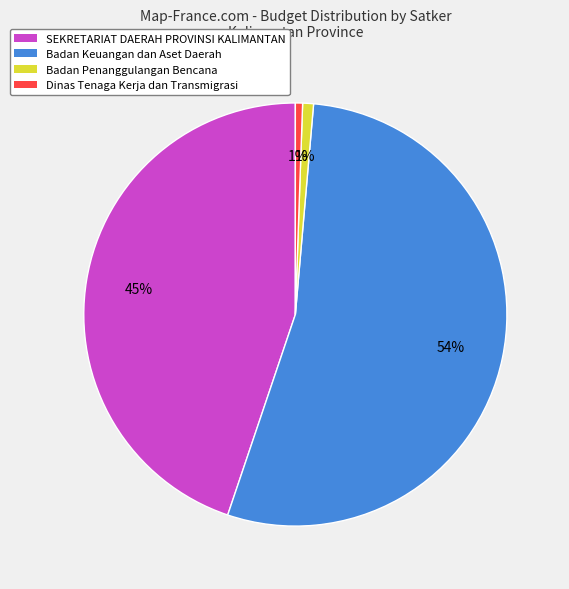

To the nearest percent, what is the average slice percentage?

25%